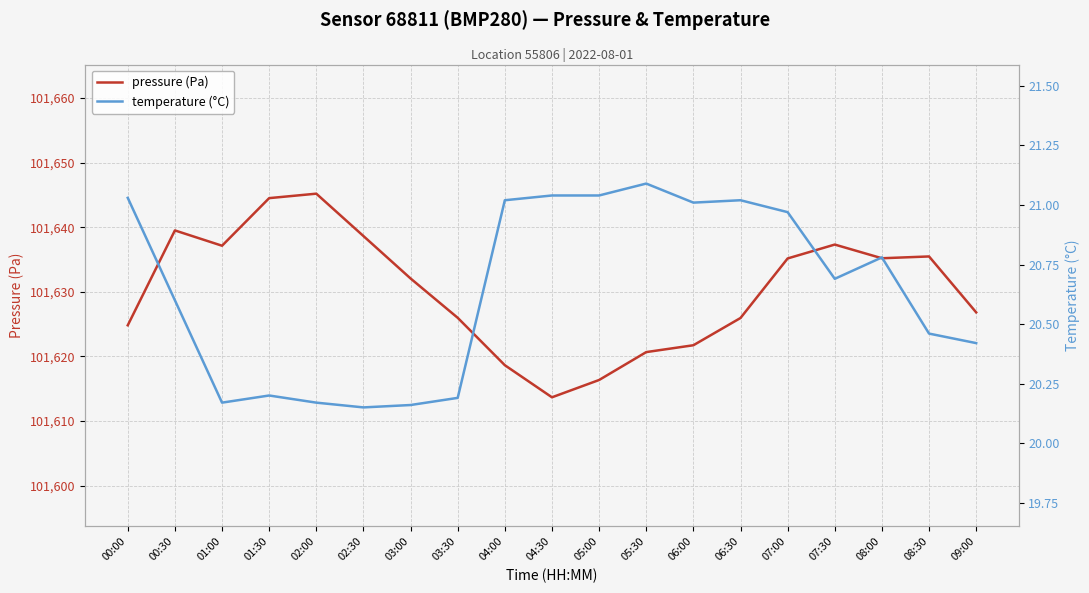

What is the difference between the pressure (Pa) values at 03:00 and 02:00?

13.1